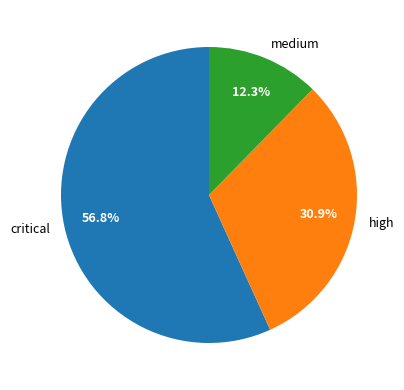

How many segments does this pie chart have?

3